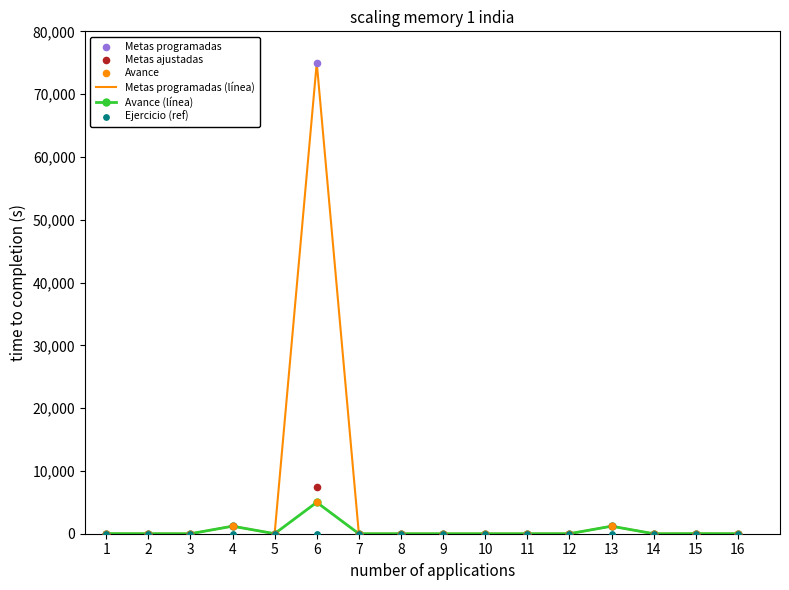

What is the total value across all series at 16?

30.5